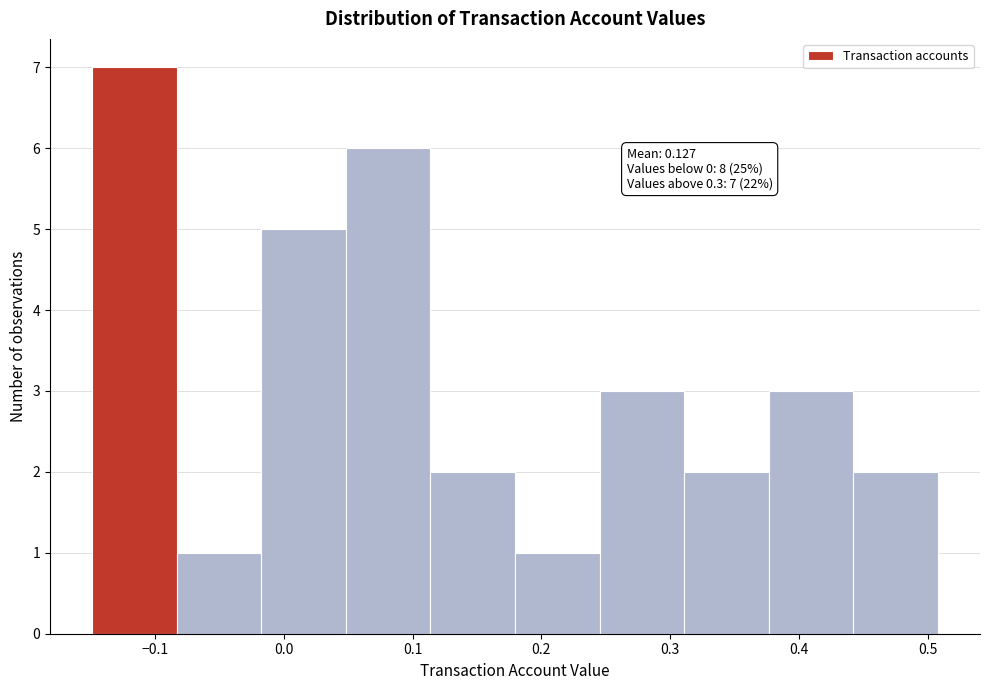

Over which range of the x-axis is the bar tallest?

-0.15 to -0.08